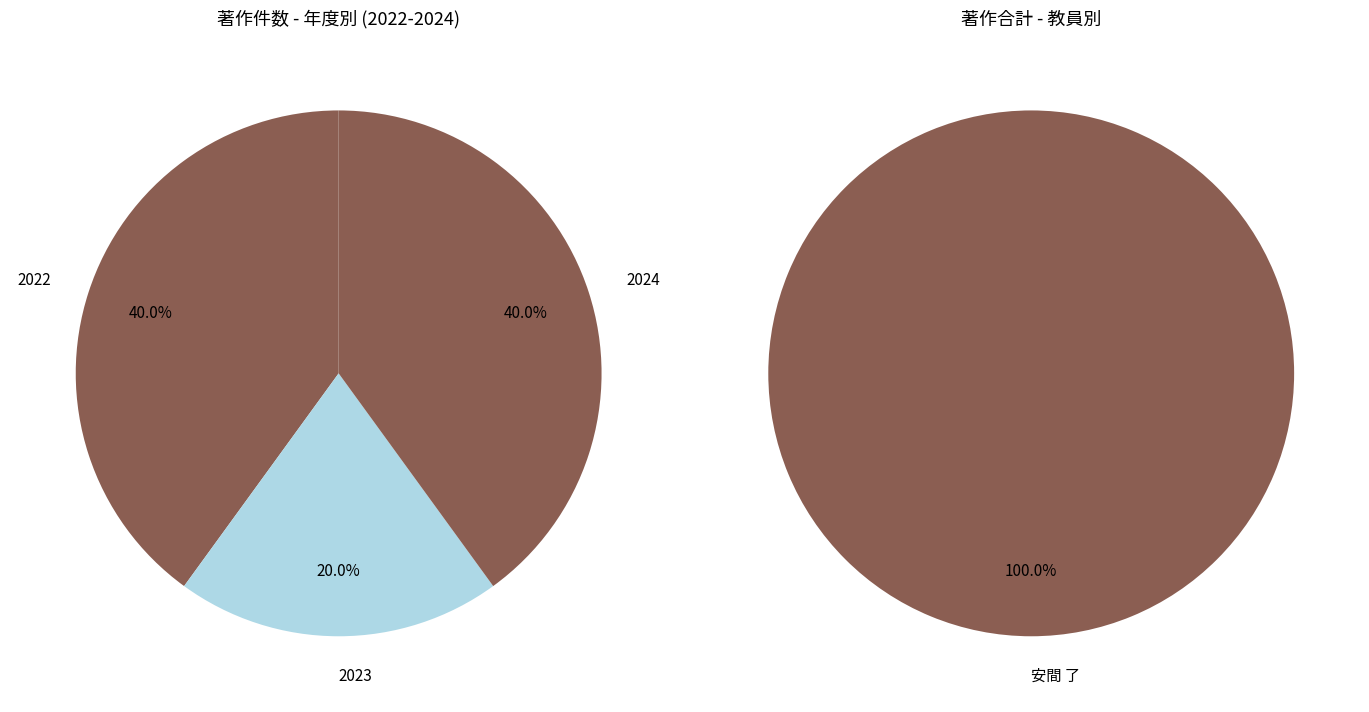

Which category has the biggest portion of the pie?

安間 了